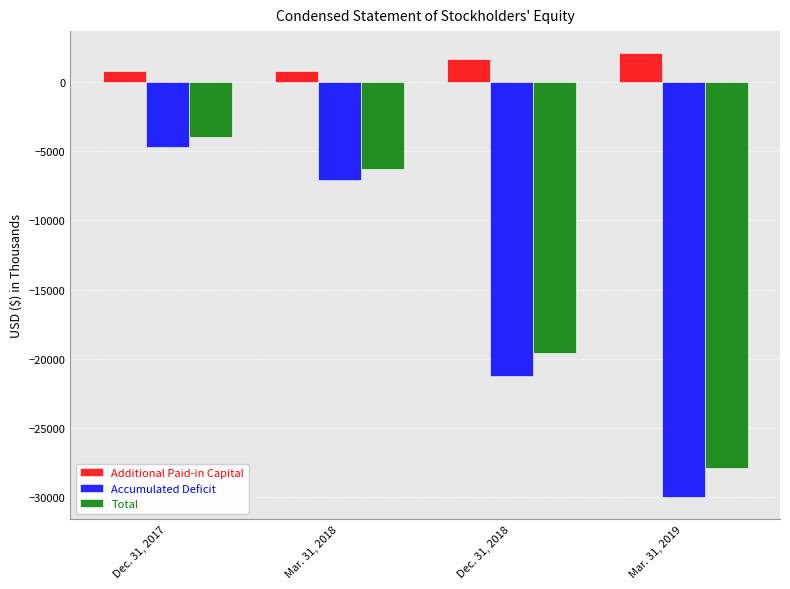

At which label does Total reach its peak?

Dec. 31, 2017